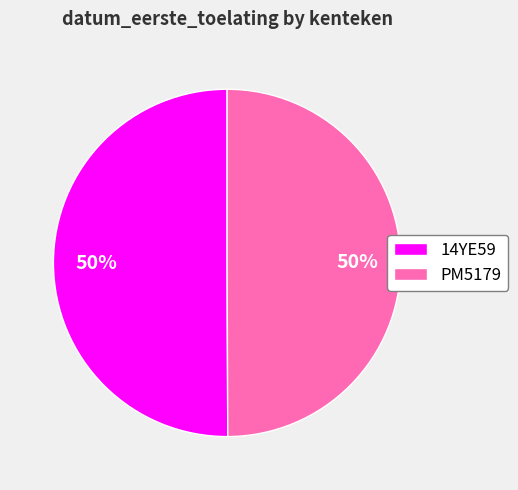

Approximately how many times larger is the value at 14YE59 compared to PM5179?

1.0